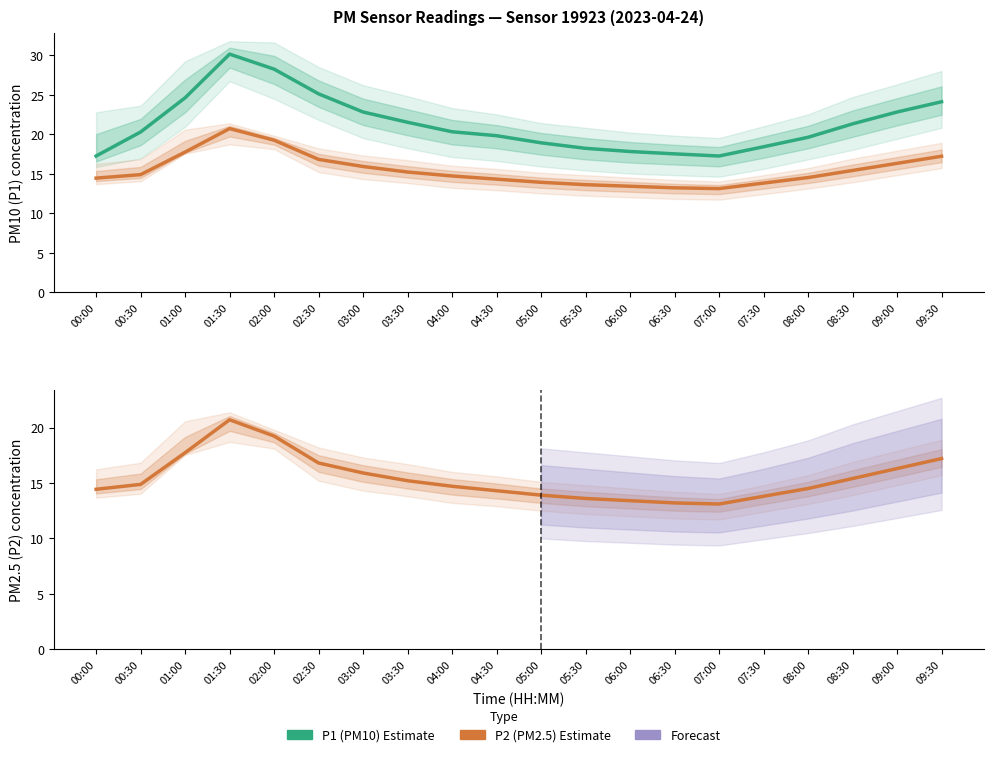

Does the chart have visible grid lines?

No